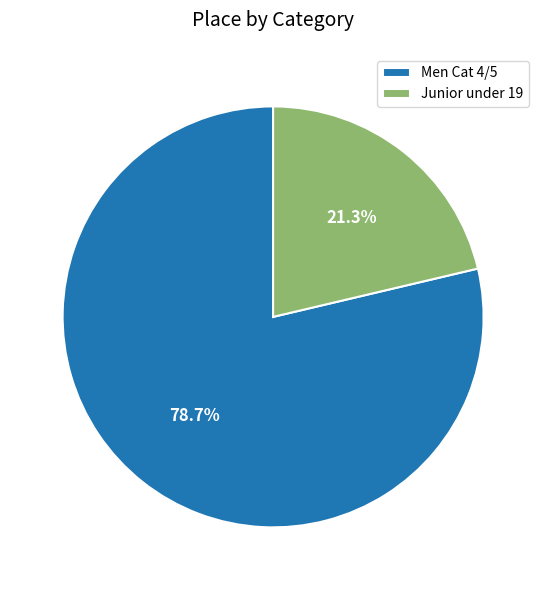

To the nearest percent, what is the difference between the Men Cat 4/5 and Junior under 19 slice percentages?

57%